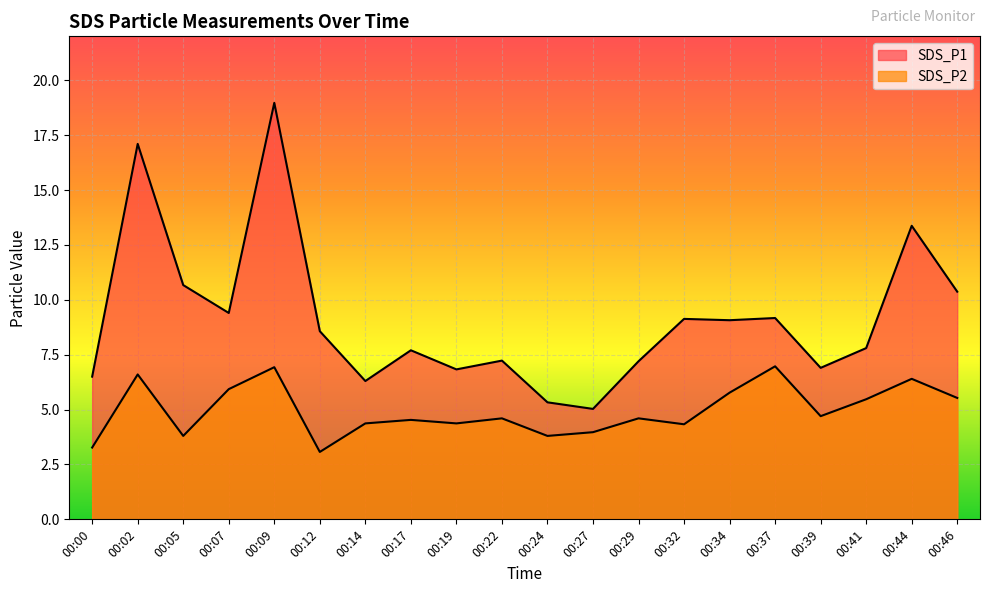

Where does the SDS_P2 series first go above 4?

00:02